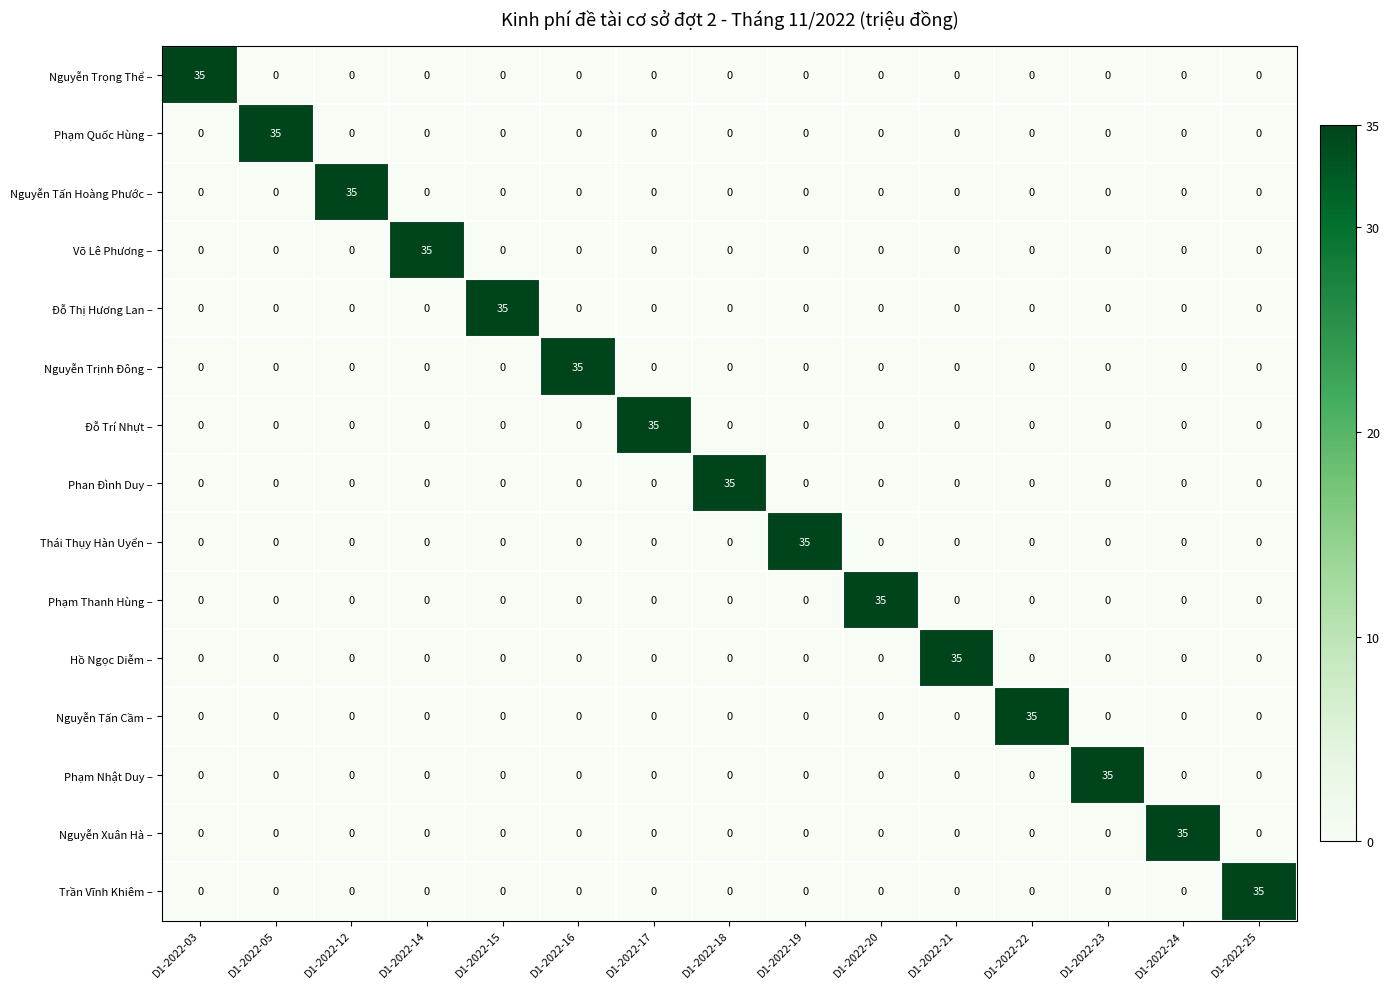

What is the difference between the highest and lowest values at D1-2022-25?

35